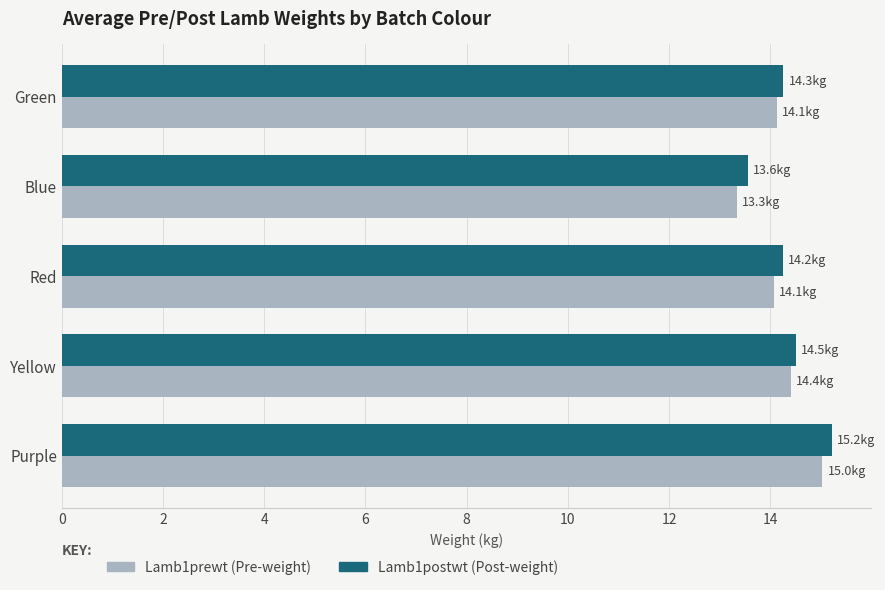

Is it true that Lamb1prewt (Pre-weight) equals 5.9 at Purple?

False